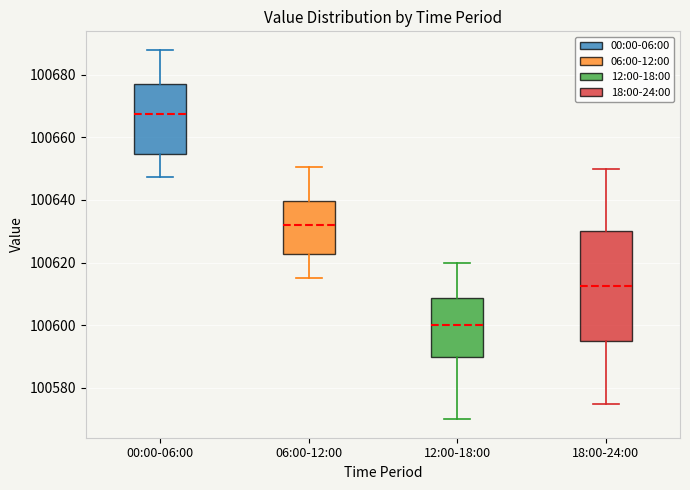

Where does the lower whisker of the box for 18:00-24:00 end on the y-axis? The values are not printed on the chart, so give them approximately, as read against the axis.

100576